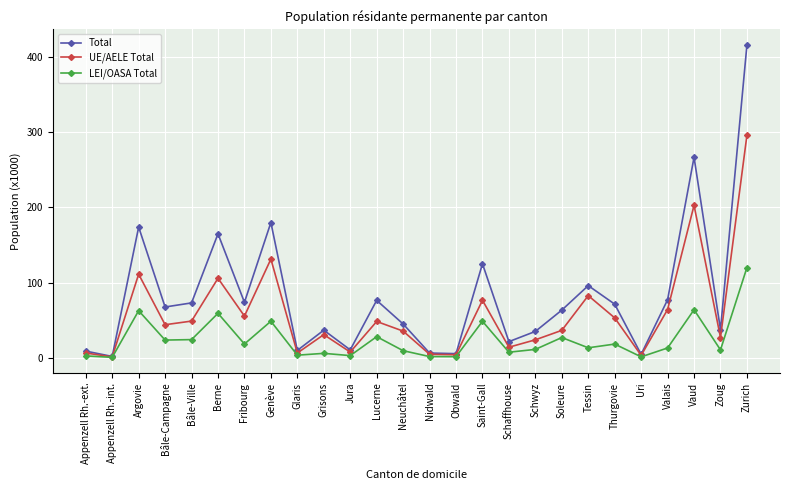

True or false: LEI/OASA Total has more than 0 points higher than both neighbors.

True